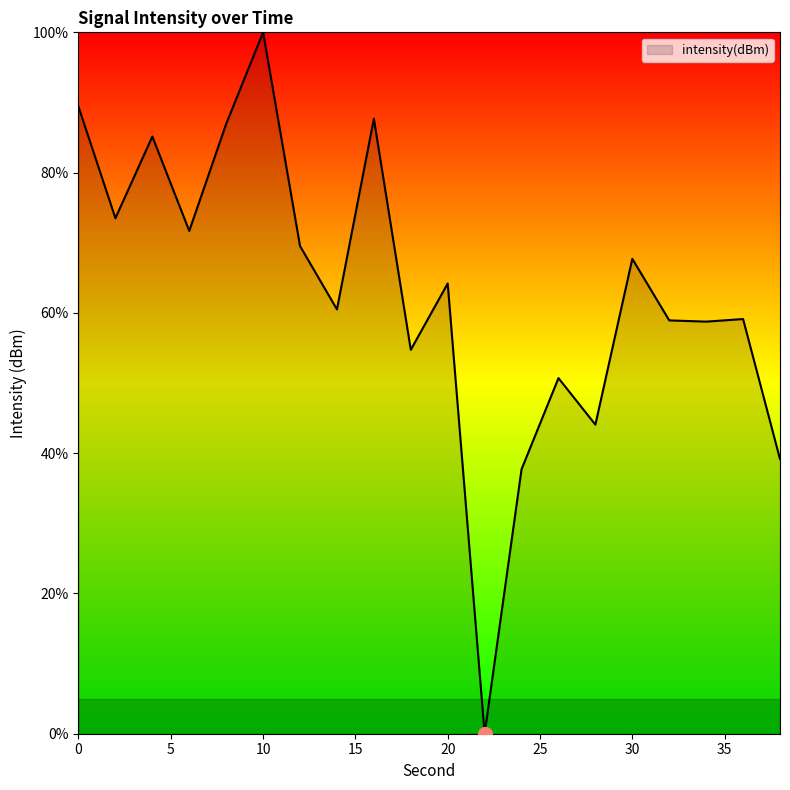

What is the greatest value displayed?

100.0